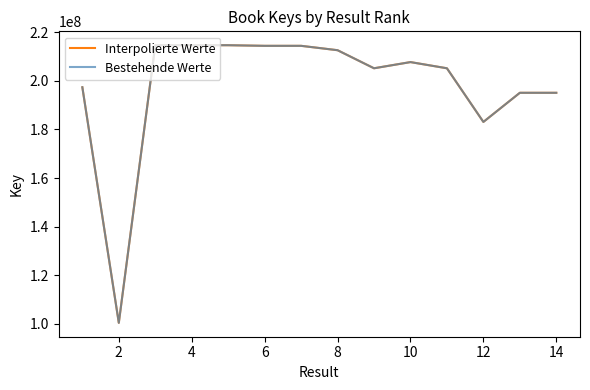

What is the difference between the maximum and second lowest values in the Bestehende Werte series?

31579645